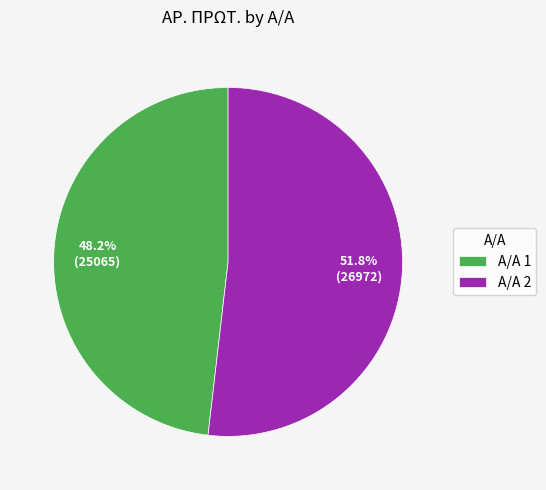

How much of the chart is everything except Α/Α 1?

51.8%